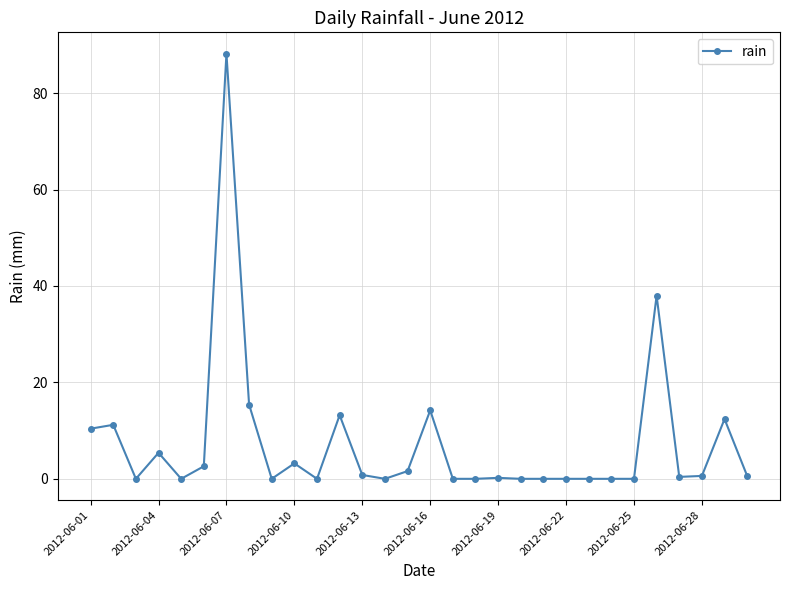

What is the sum of all values?

218.4